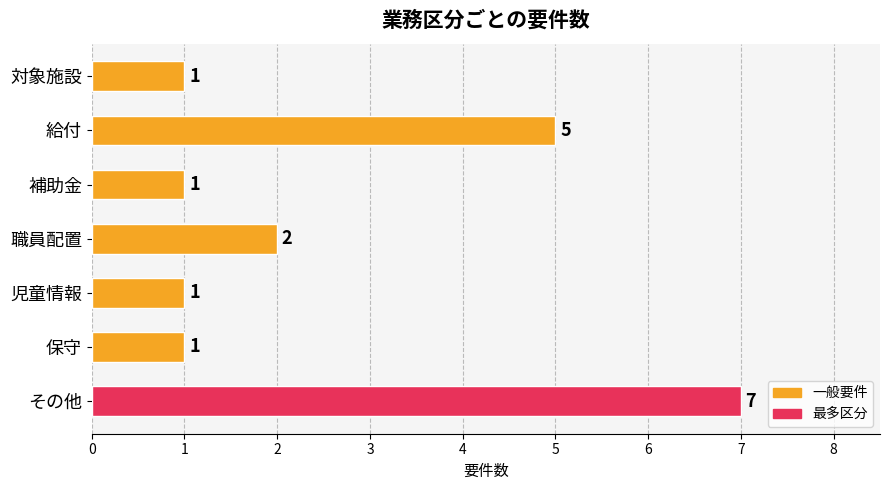

Where is the data nearest to the value 4?

給付